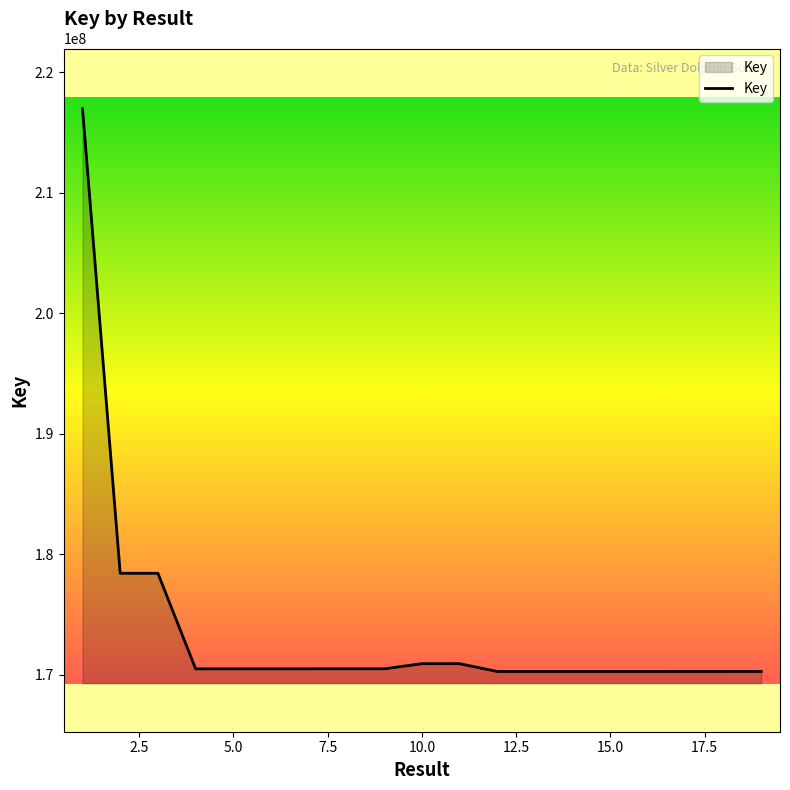

What is the smallest value displayed?

170286355